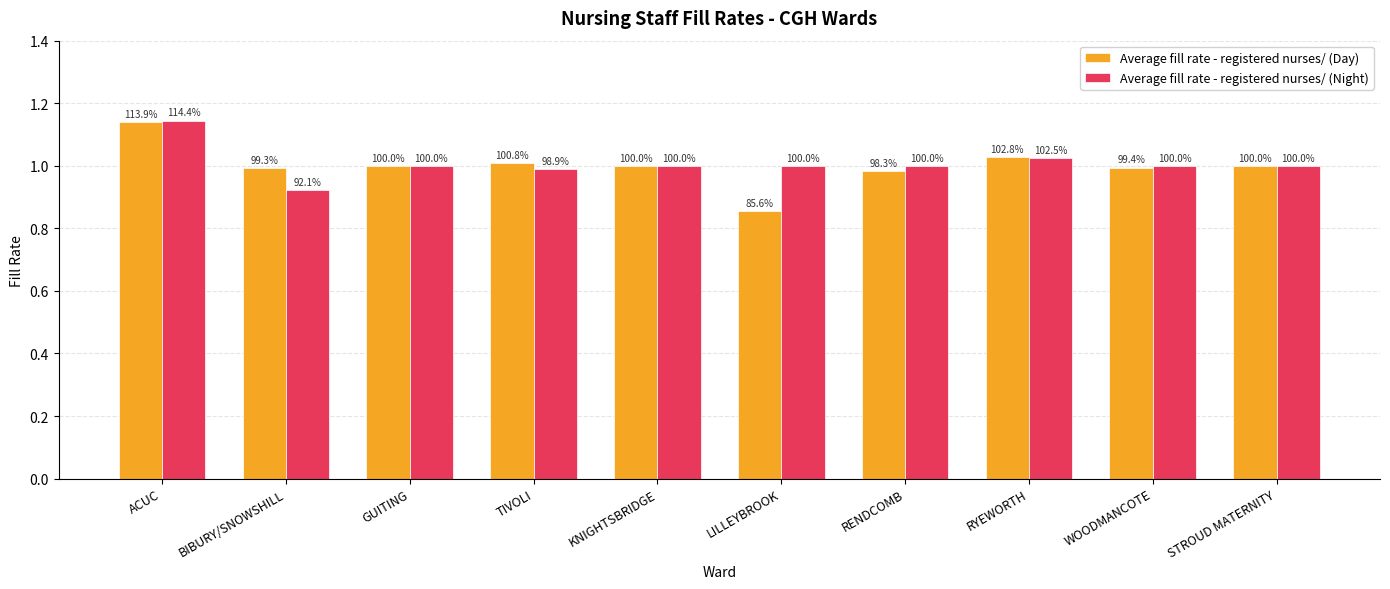

Rank the categories by Average fill rate - registered nurses/ (Night) value from lowest to highest.

BIBURY/SNOWSHILL, TIVOLI, RENDCOMB, STROUD MATERNITY, GUITING, WOODMANCOTE, KNIGHTSBRIDGE, LILLEYBROOK, RYEWORTH, ACUC